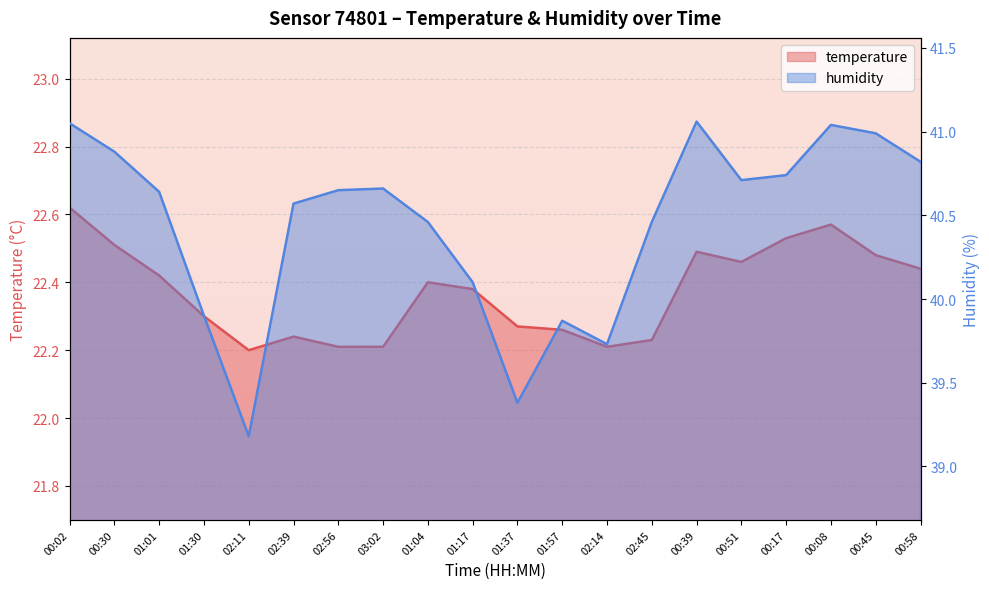

What are all the series names shown in the legend?

temperature, humidity